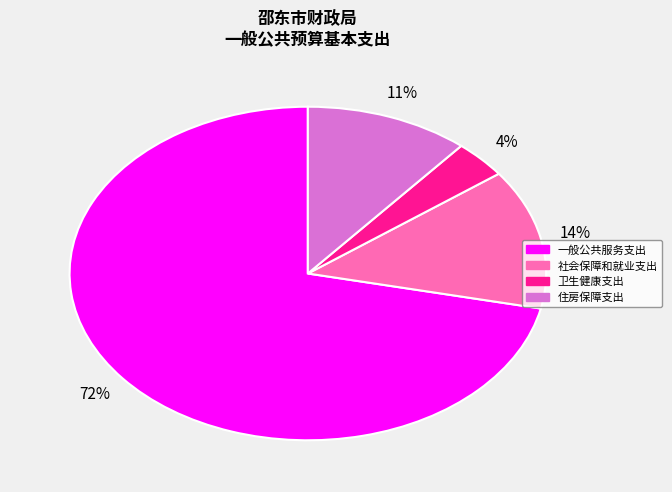

To the nearest percent, what is the combined percentage of 住房保障支出 and 社会保障和就业支出?

25%